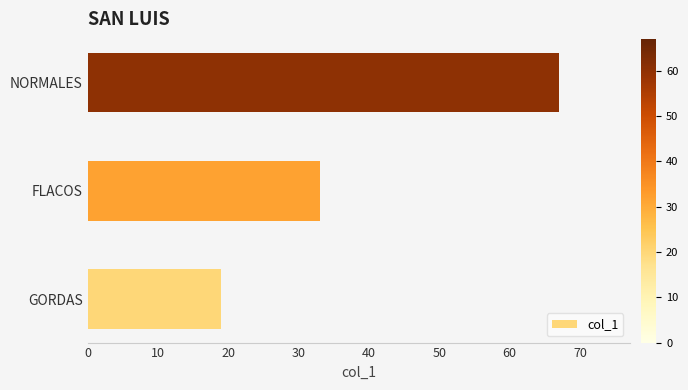

What is the change in value from GORDAS to FLACOS?

+14